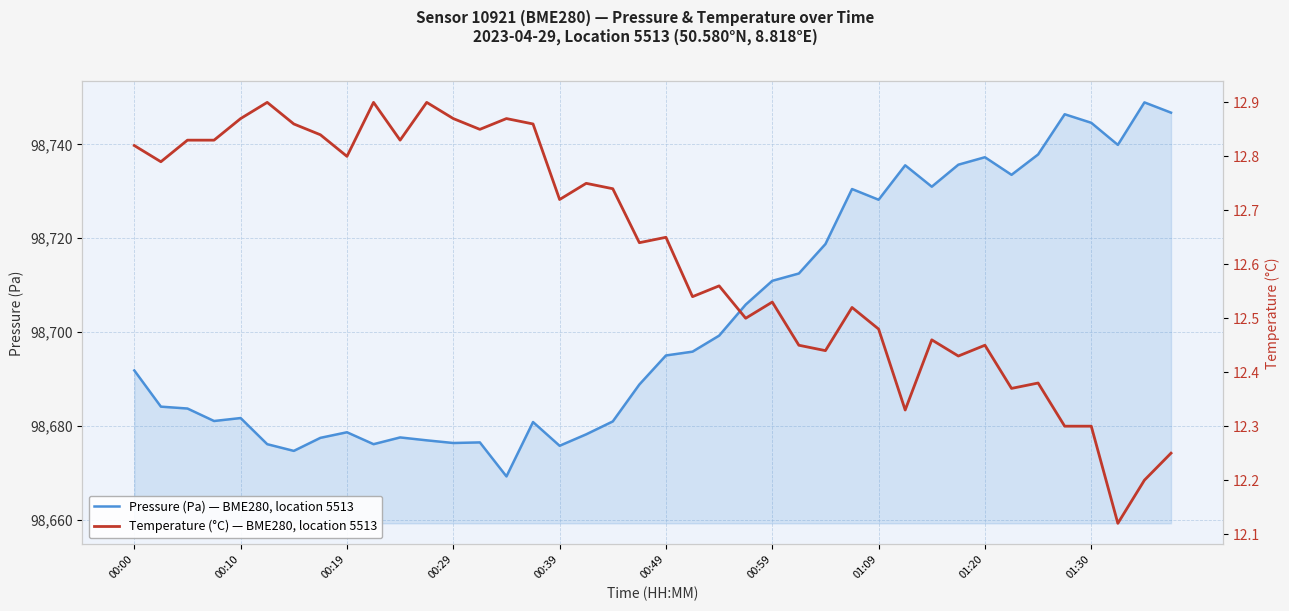

In pressure, how many points are lower than both neighbors (excluding endpoints)?

10